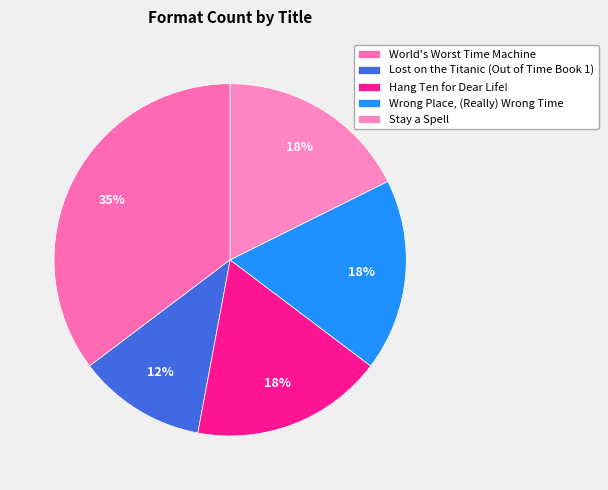

Which category has the smallest portion of the pie?

Lost on the Titanic (Out of Time Book 1)